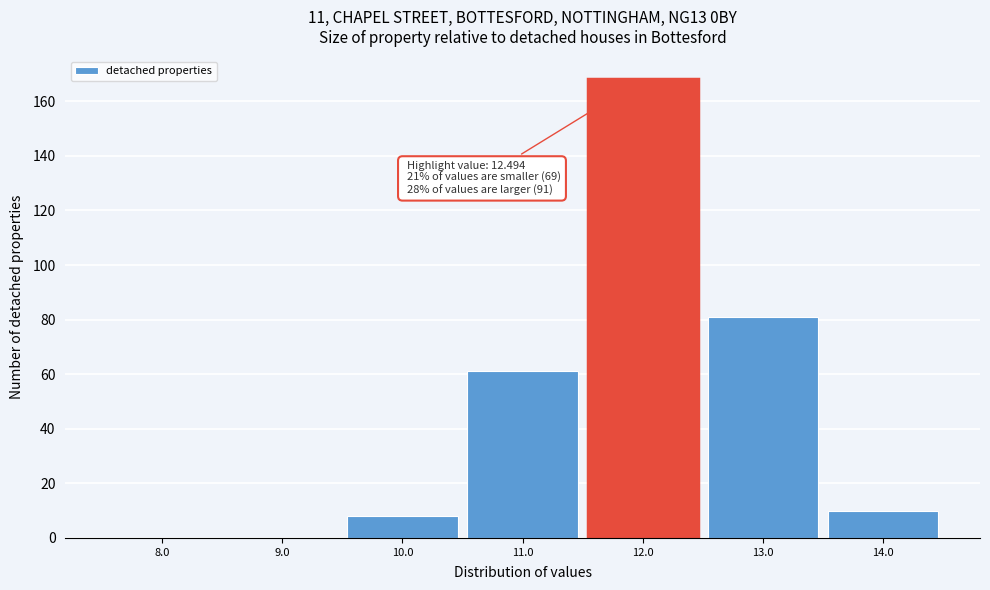

Over which range of the x-axis is the bar tallest?

11.5 to 12.5